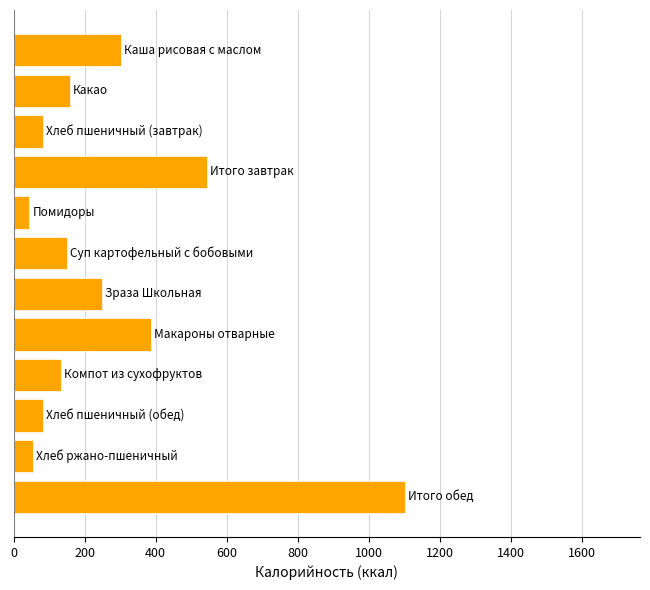

What is the greatest value displayed?

1102.1